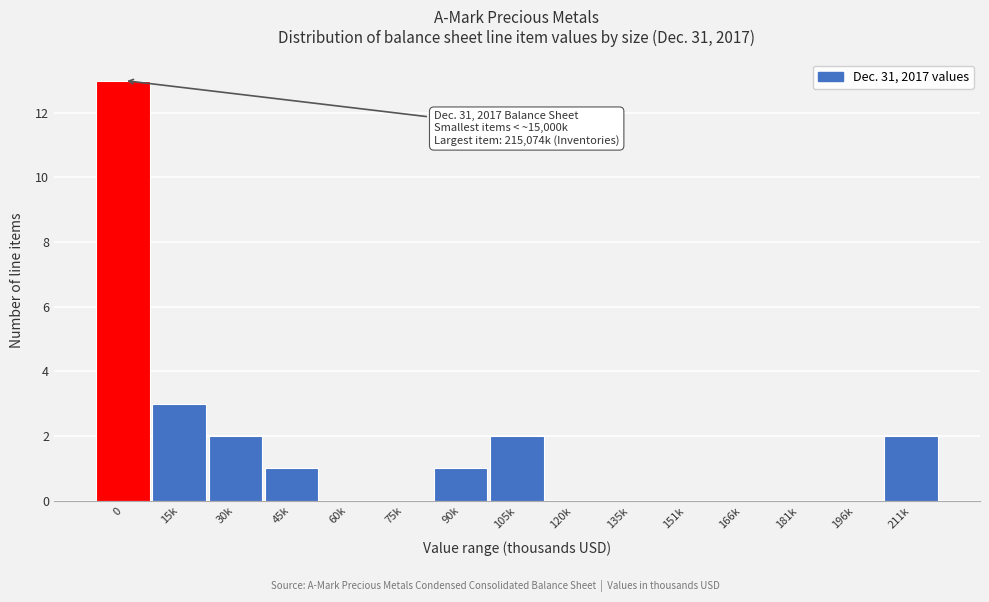

Reading left to right, extract all data points from this chart.

0=13	15k=3	30k=2	45k=1	60k=0	75k=0	90k=1	105k=2	120k=0	135k=0	151k=0	166k=0	181k=0	196k=0	211k=2